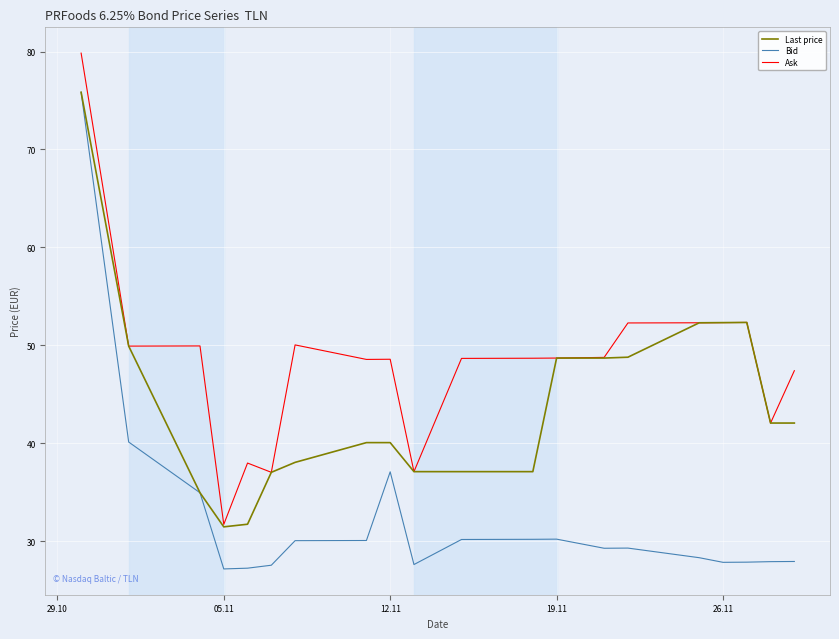

What is the average value of the Ask series?

48.2